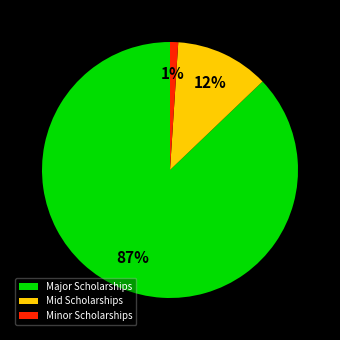

Count the number of slices in the pie.

3